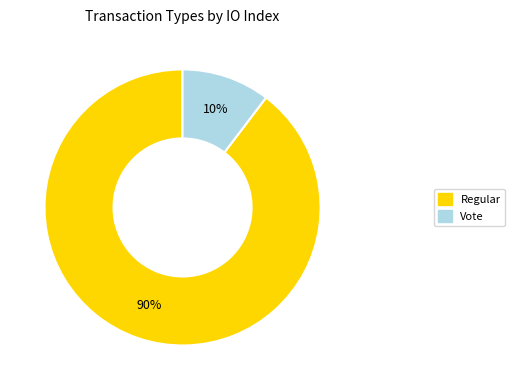

Is there any slice that represents more than half of the pie?

Yes